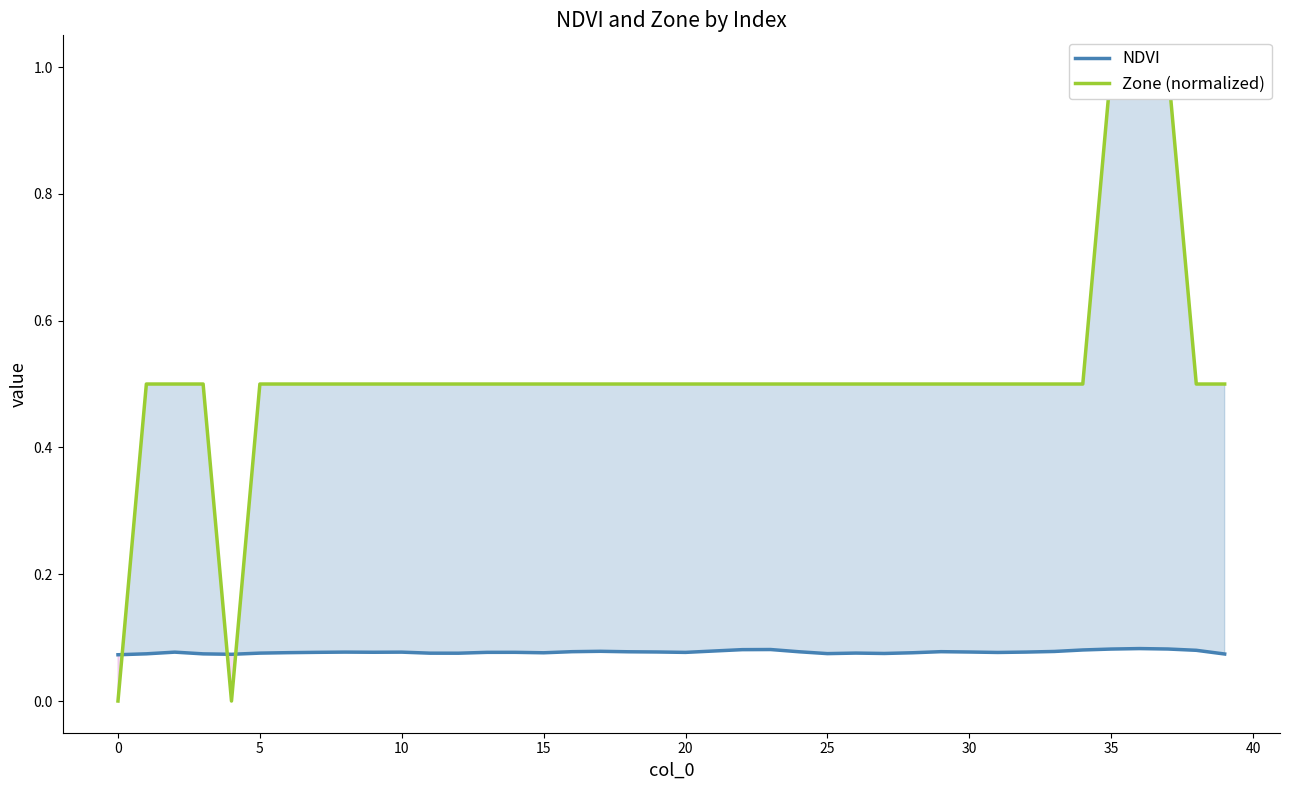

The Zone (normalized) series shows 0.7 at 0. True or false?

False